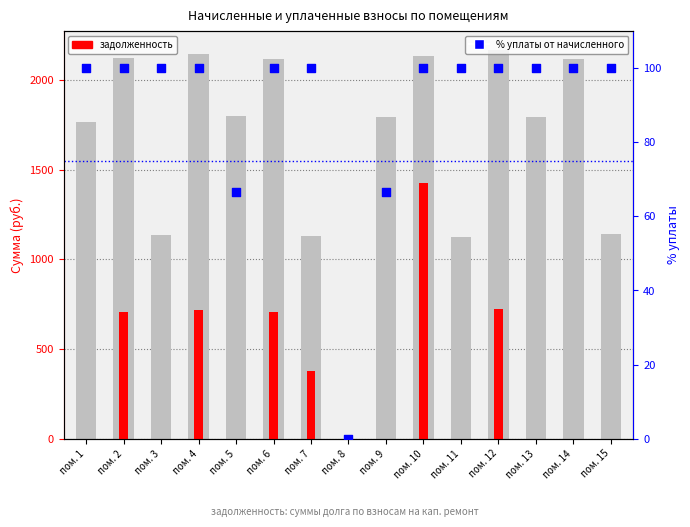

At which category is the sum across all series the highest?

пом. 10